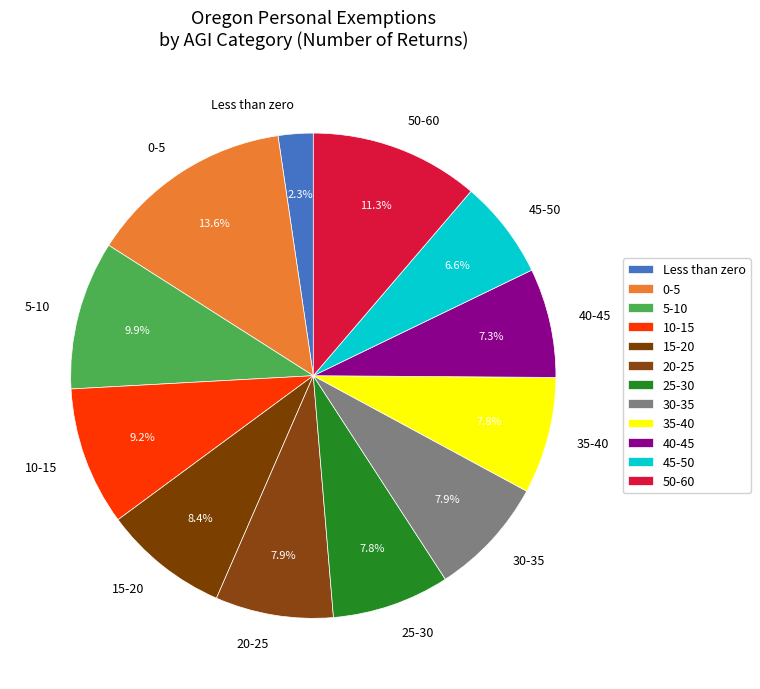

What portion of the pie excludes 10-15?

90.8%